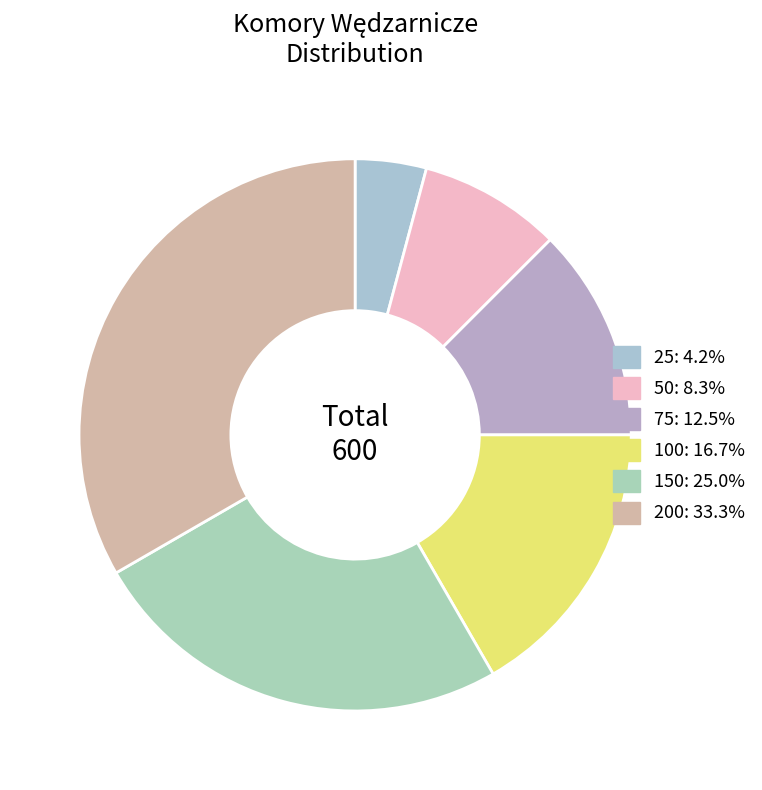

Count the number of slices in the pie.

6